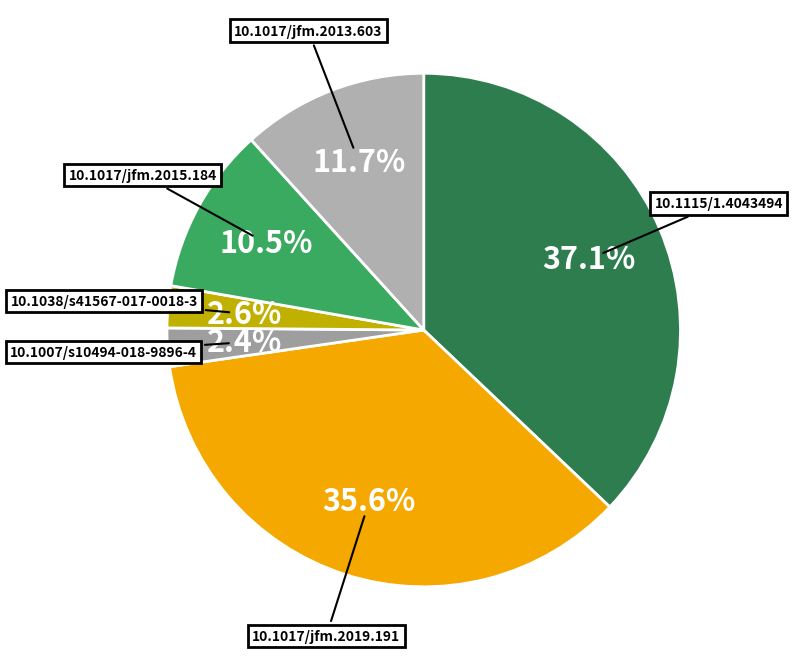

To the nearest percent, what is the difference between the 10.1017/jfm.2015.184 and 10.1038/s41567-017-0018-3 slice percentages?

8%